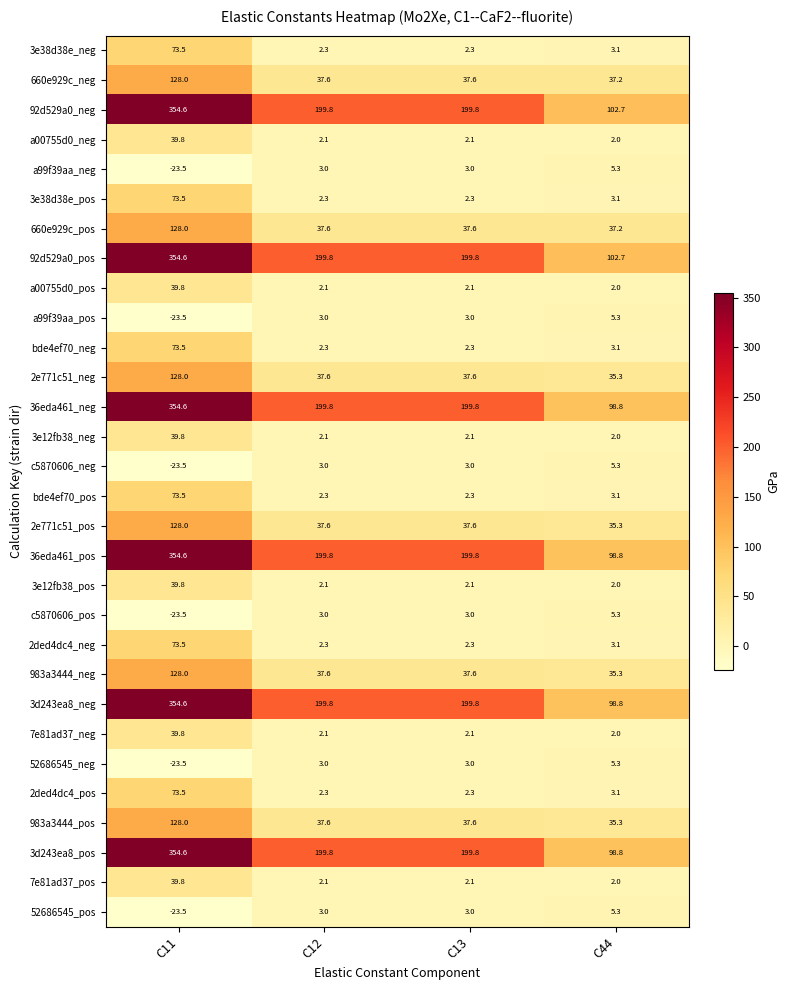

True or false: 2e771c51_neg has a value of 26.3 at C13.

False